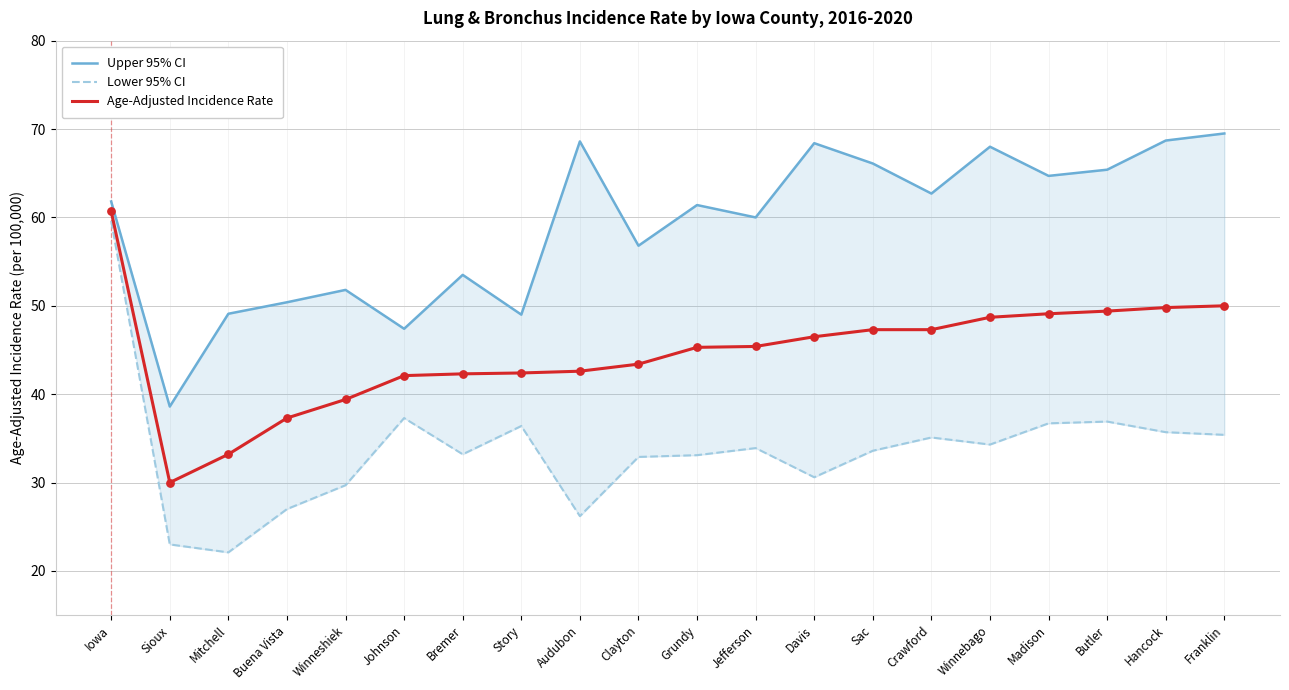

Is the value of Lower 95% CI at Davis greater than the value of Age-Adjusted Incidence Rate at Clayton?

No